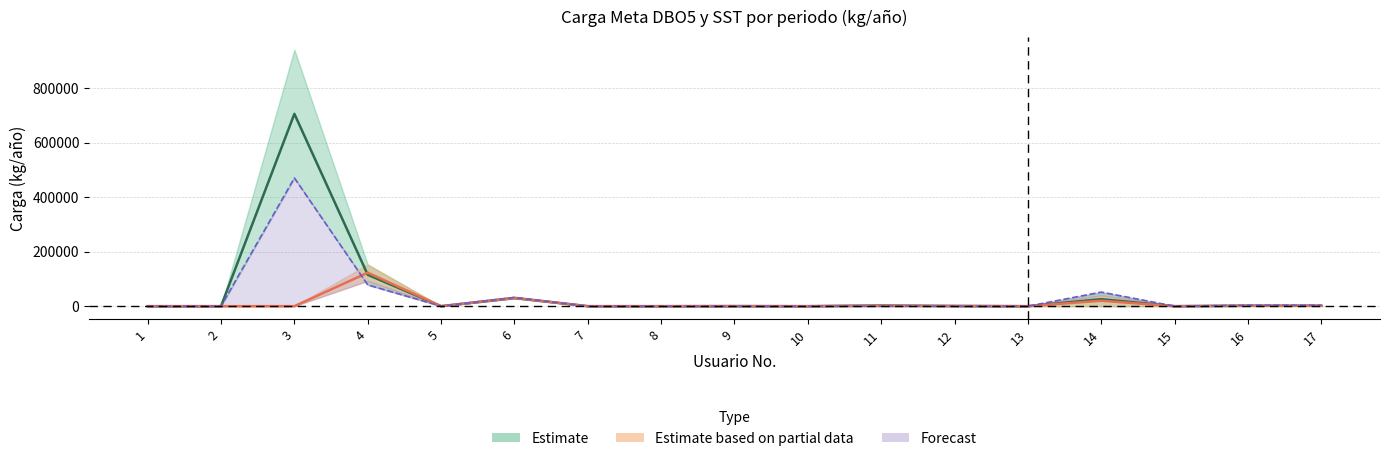

What is the total value across all series at 11?

4428.6